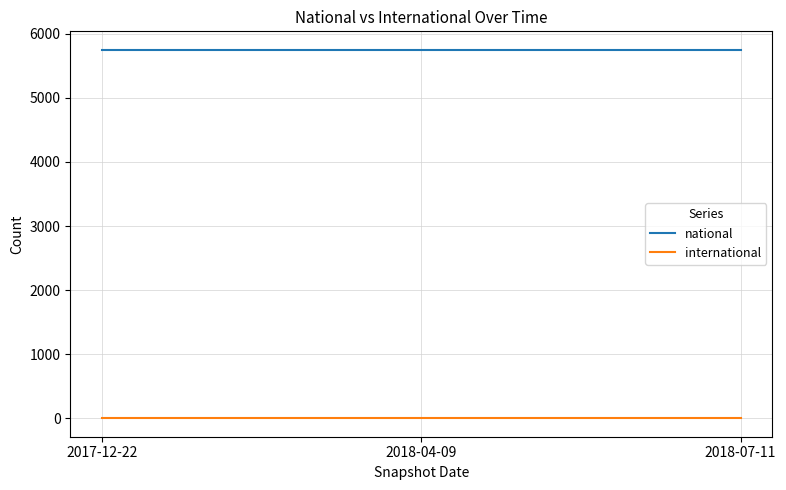

At how many categories does at least one series exceed 3994?

3